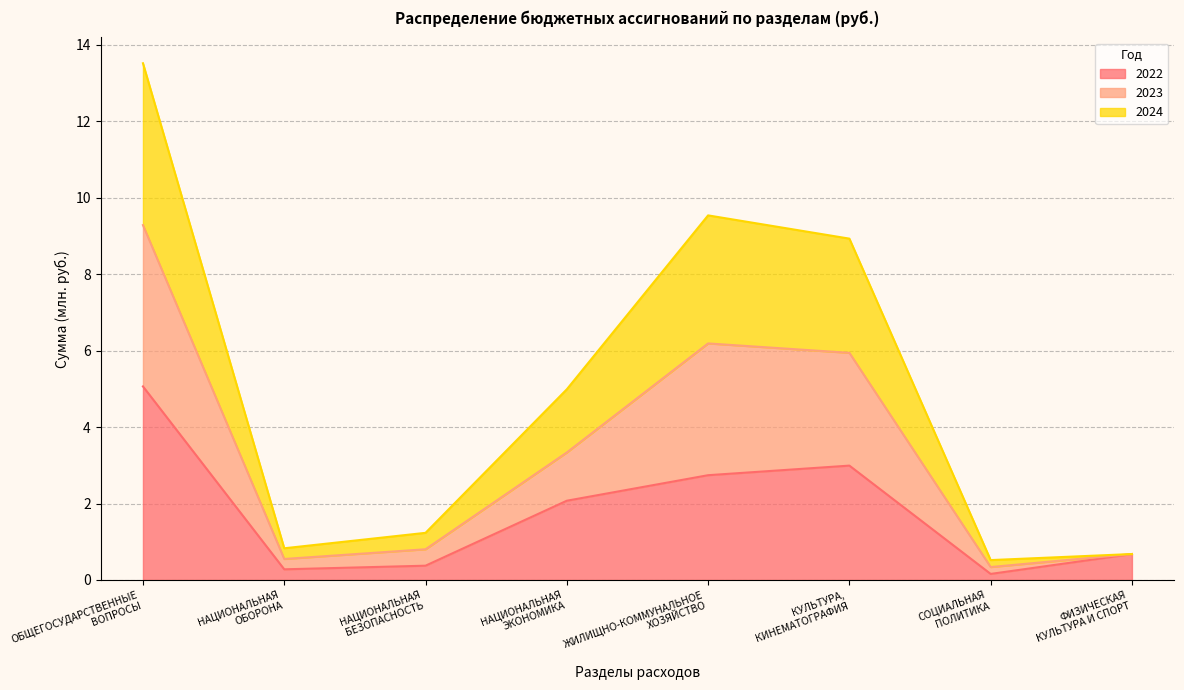

What is the label of the 1st point from the right?

ФИЗИЧЕСКАЯ
КУЛЬТУРА И СПОРТ